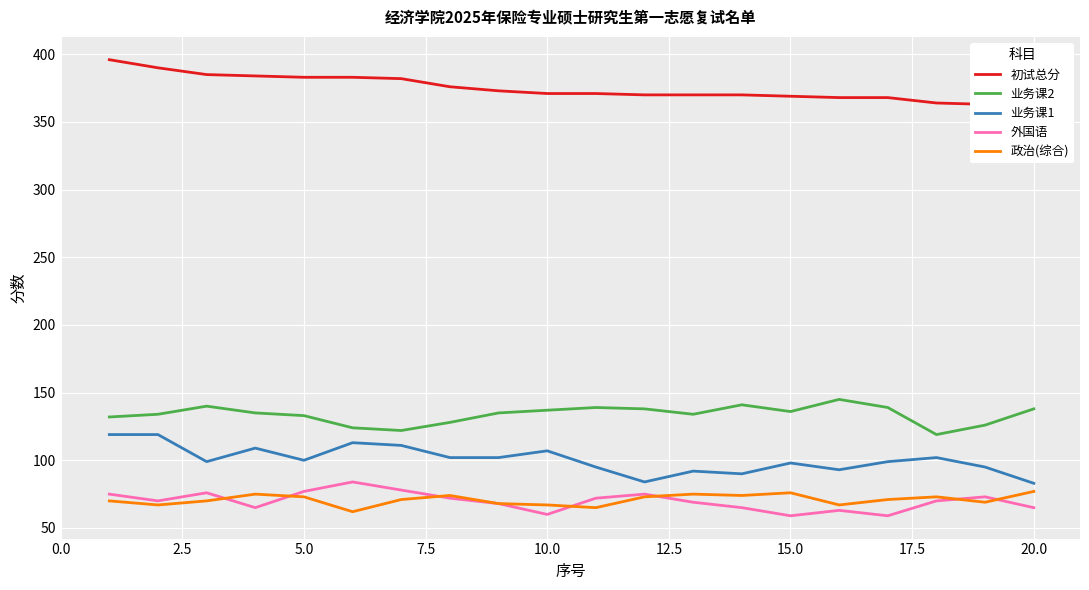

True or false: 业务课1 and 外国语 intersect in this chart.

False